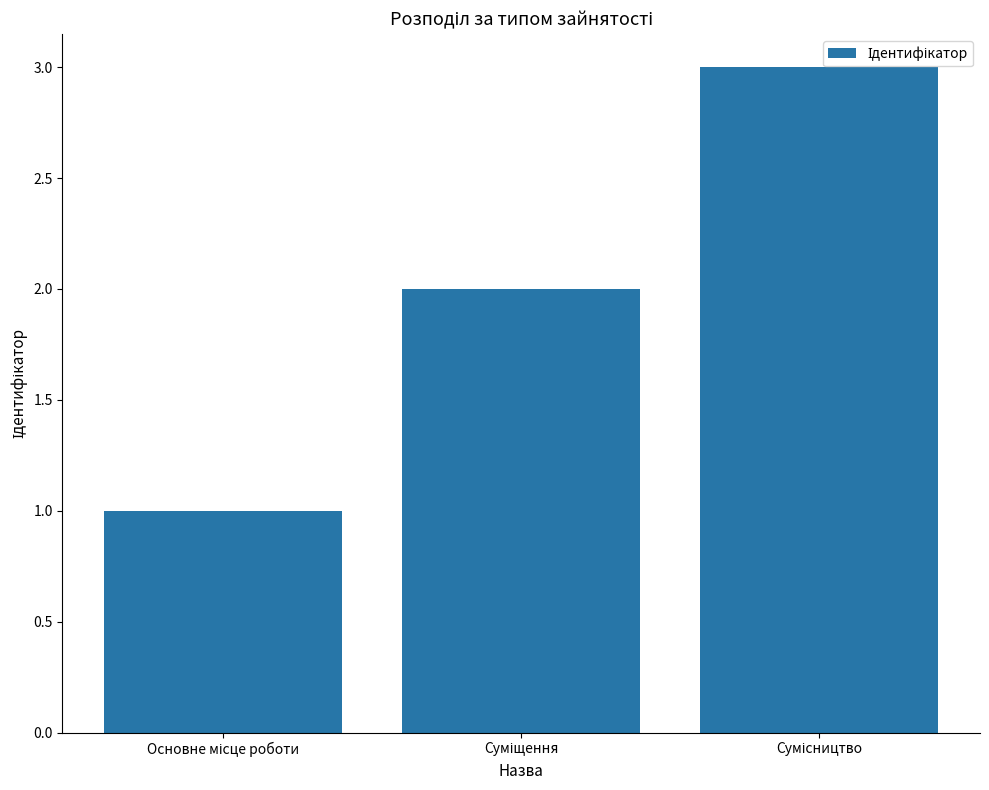

Count the number of categories in the chart.

3